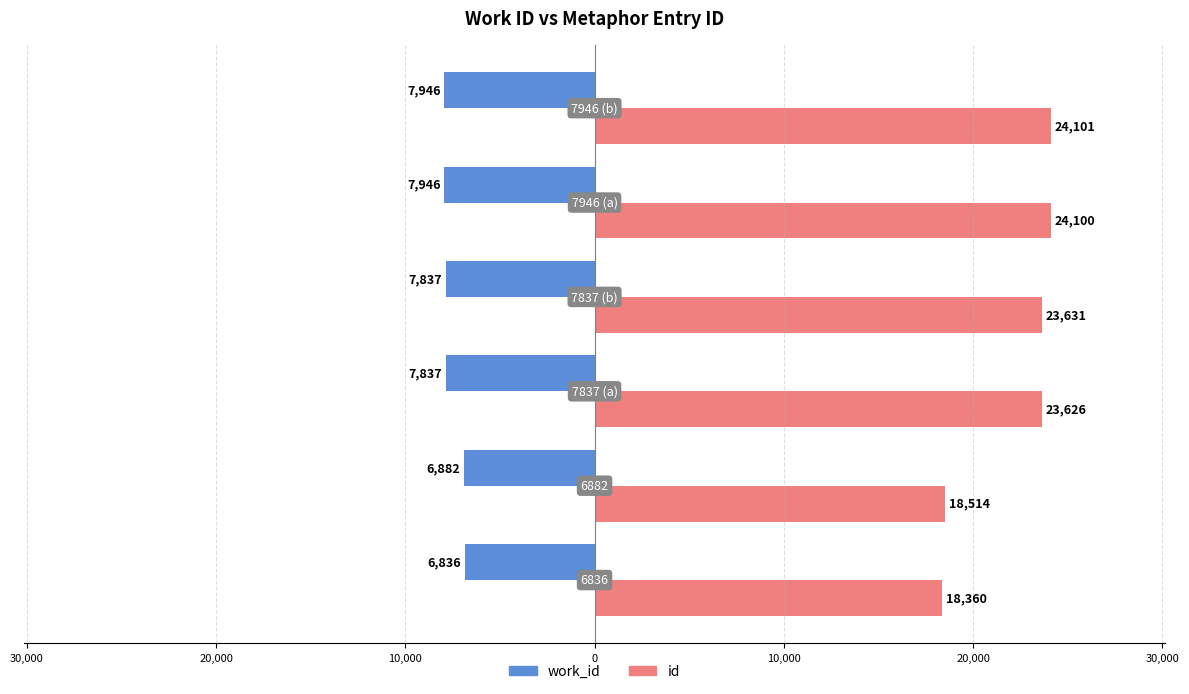

What is the sum of all id values?

132332